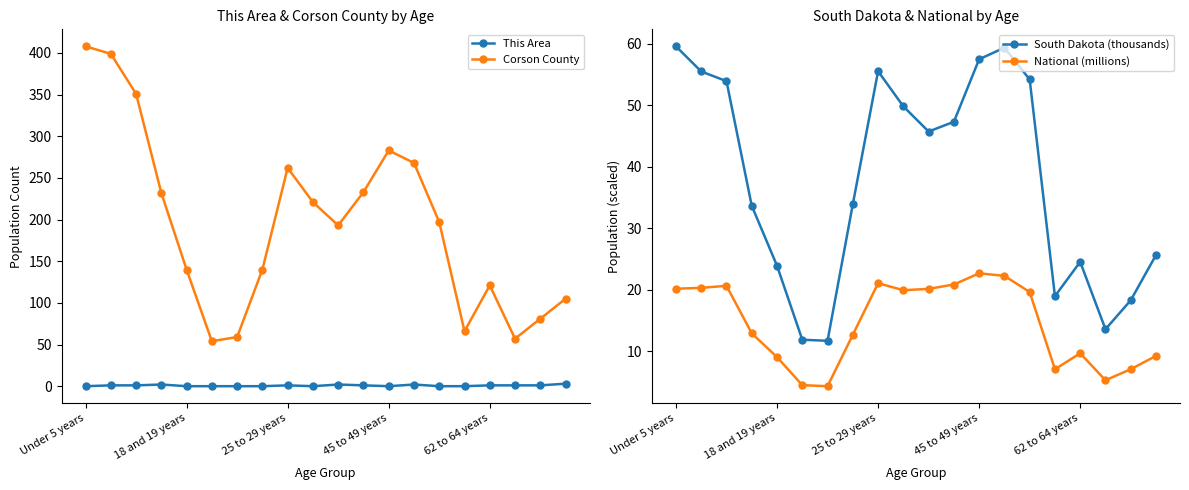

True or false: Corson County and This Area cross at least once.

False